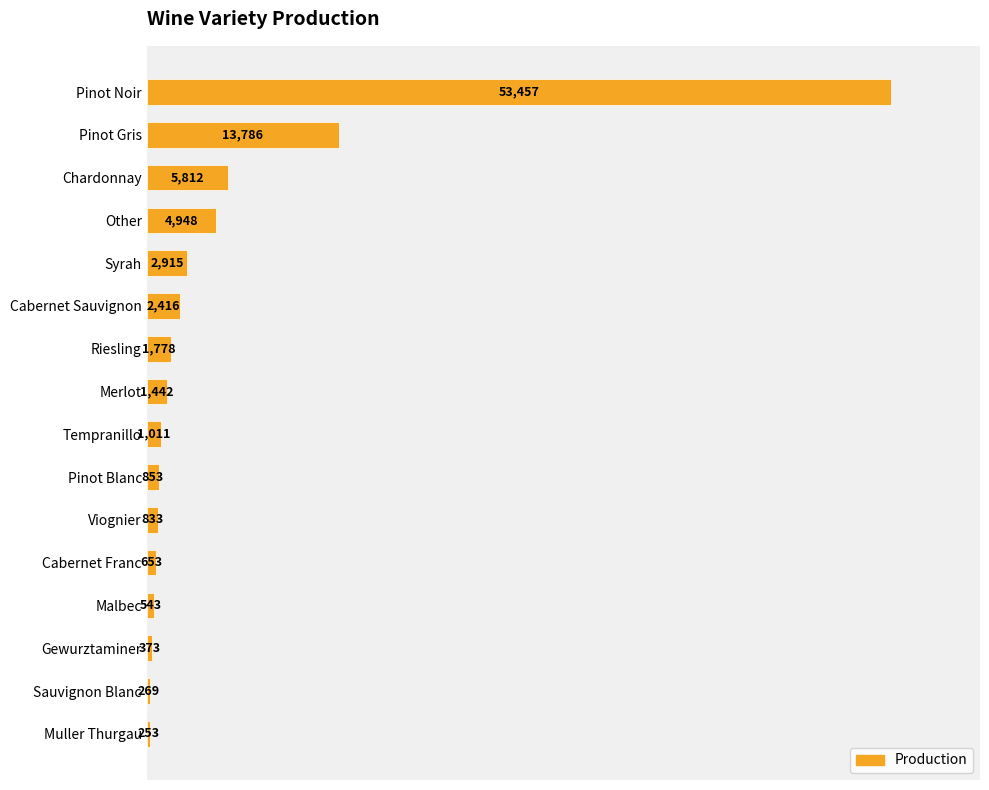

Reading bottom to top, transcribe all the data shown in this chart.

Muller Thurgau=253	Sauvignon Blanc=269	Gewurztaminer=373	Malbec=543	Cabernet Franc=653	Viognier=833	Pinot Blanc=853	Tempranillo=1011	Merlot=1442	Riesling=1778	Cabernet Sauvignon=2416	Syrah=2915	Other=4948	Chardonnay=5812	Pinot Gris=13786	Pinot Noir=53457